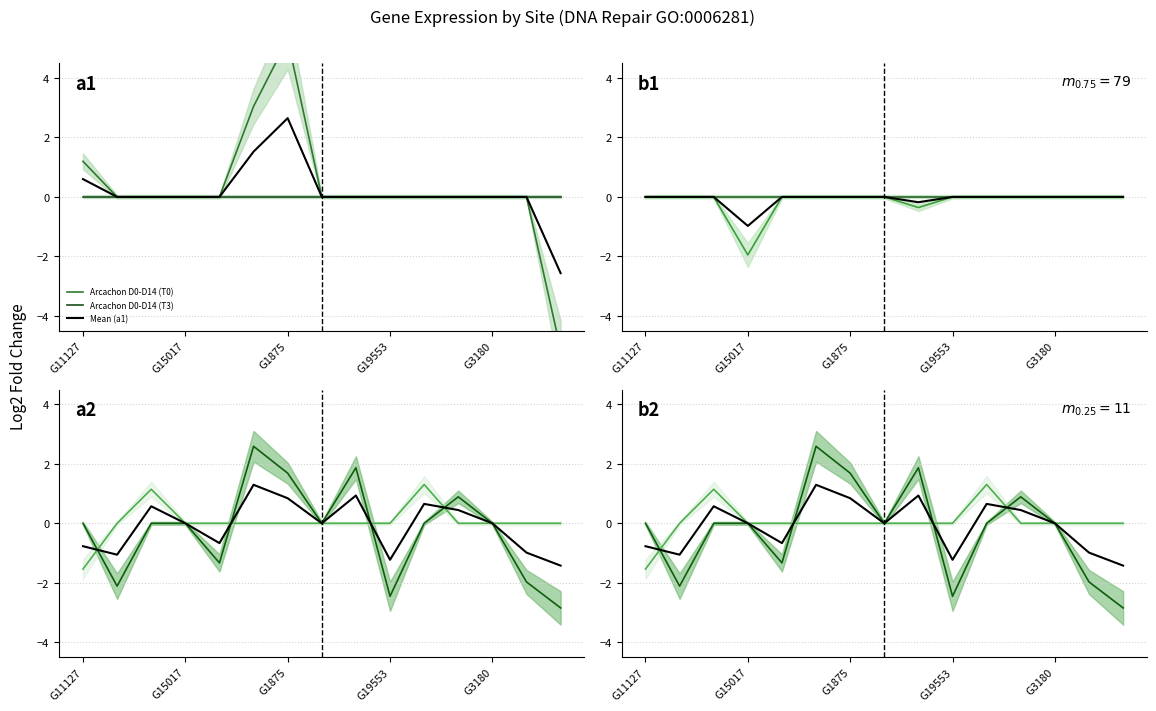

True or false: ME D0-D14 (T0) has more than 1 points higher than both neighbors.

True